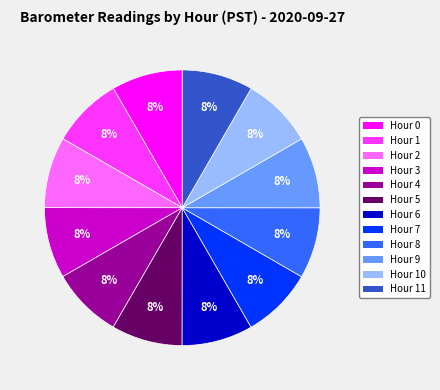

The Hour 0 slice represents 22% of the pie. True or false?

False